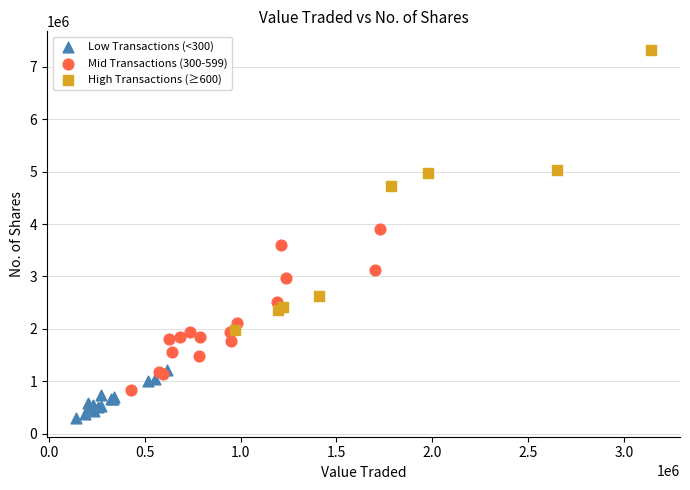

Which series has the largest Y range (max minus min)?

High Transactions (≥600)